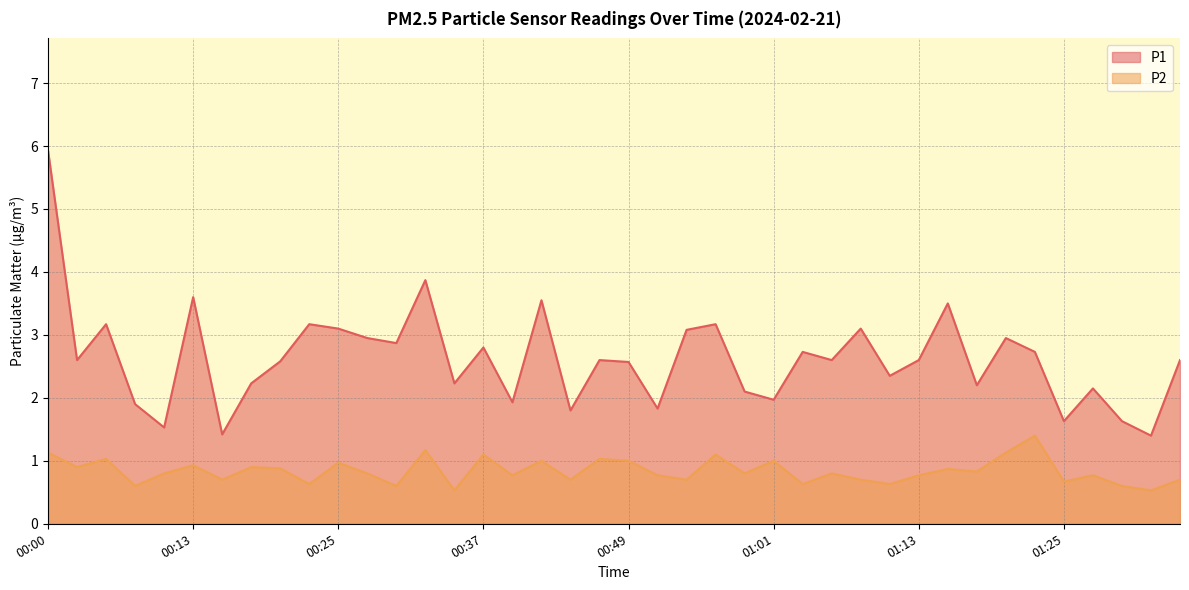

How many categories are shown in the chart?

40